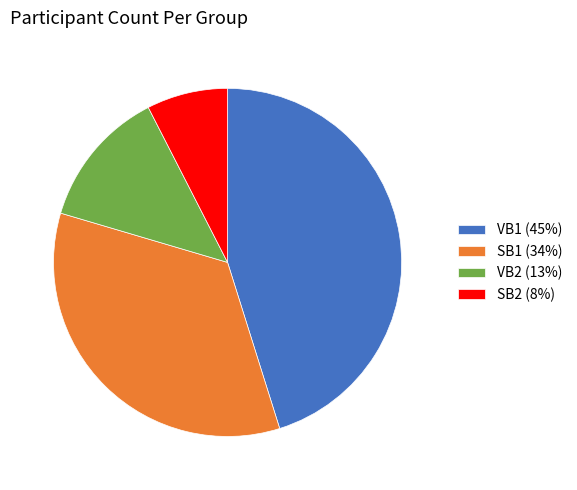

Does VB2 account for over 50% of the chart?

No